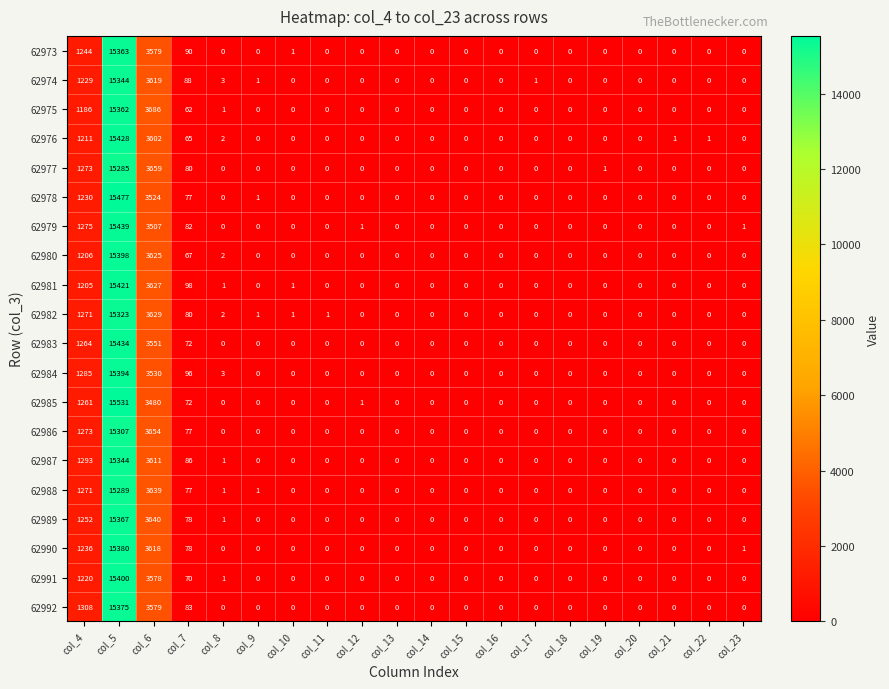

Which series has the widest spread of values?

62985